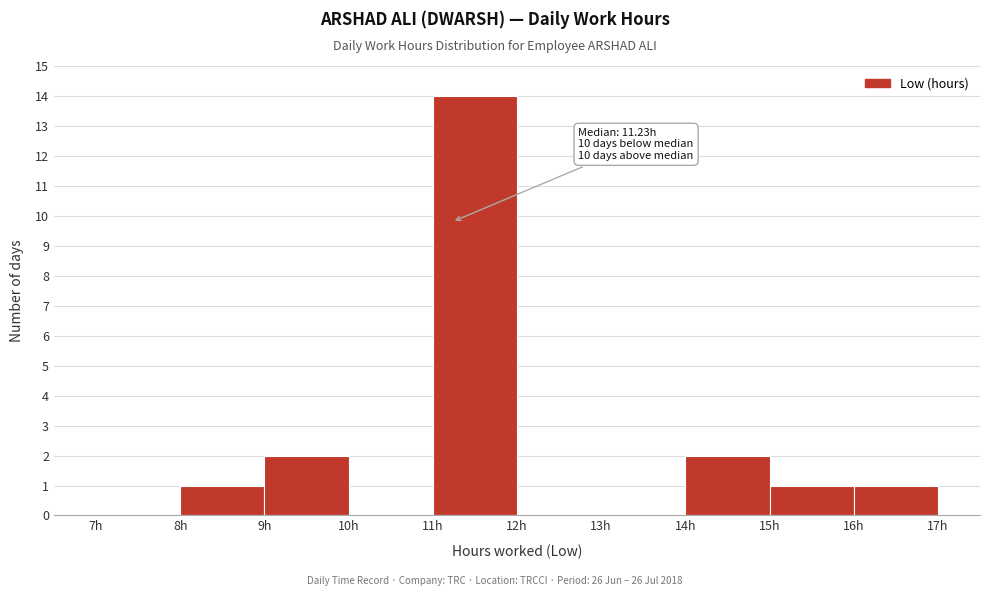

Which range on the x-axis has the tallest bar?

11 to 12